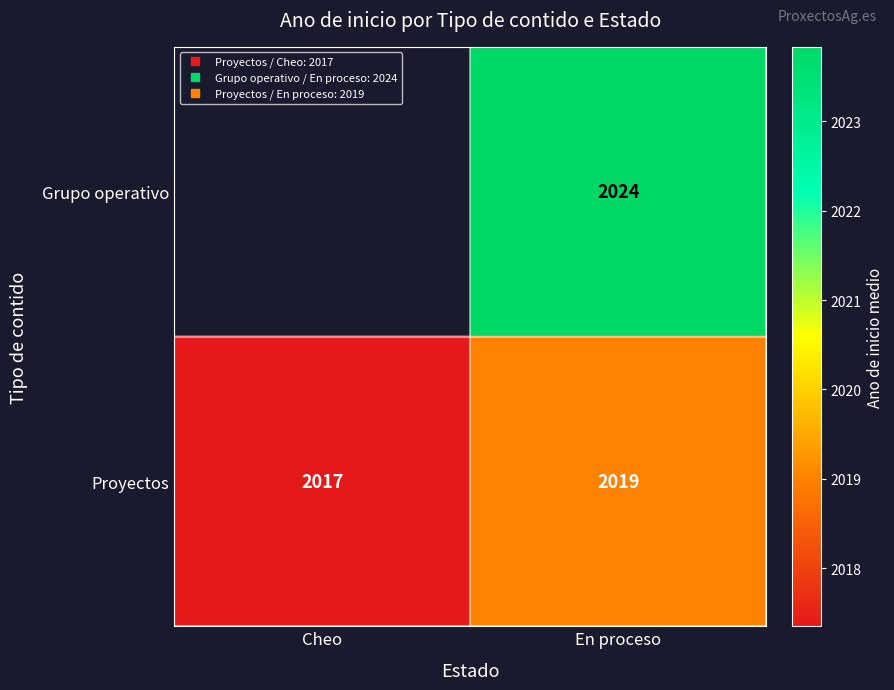

True or false: Grupo operativo has a value of 1235.6 at En proceso.

False